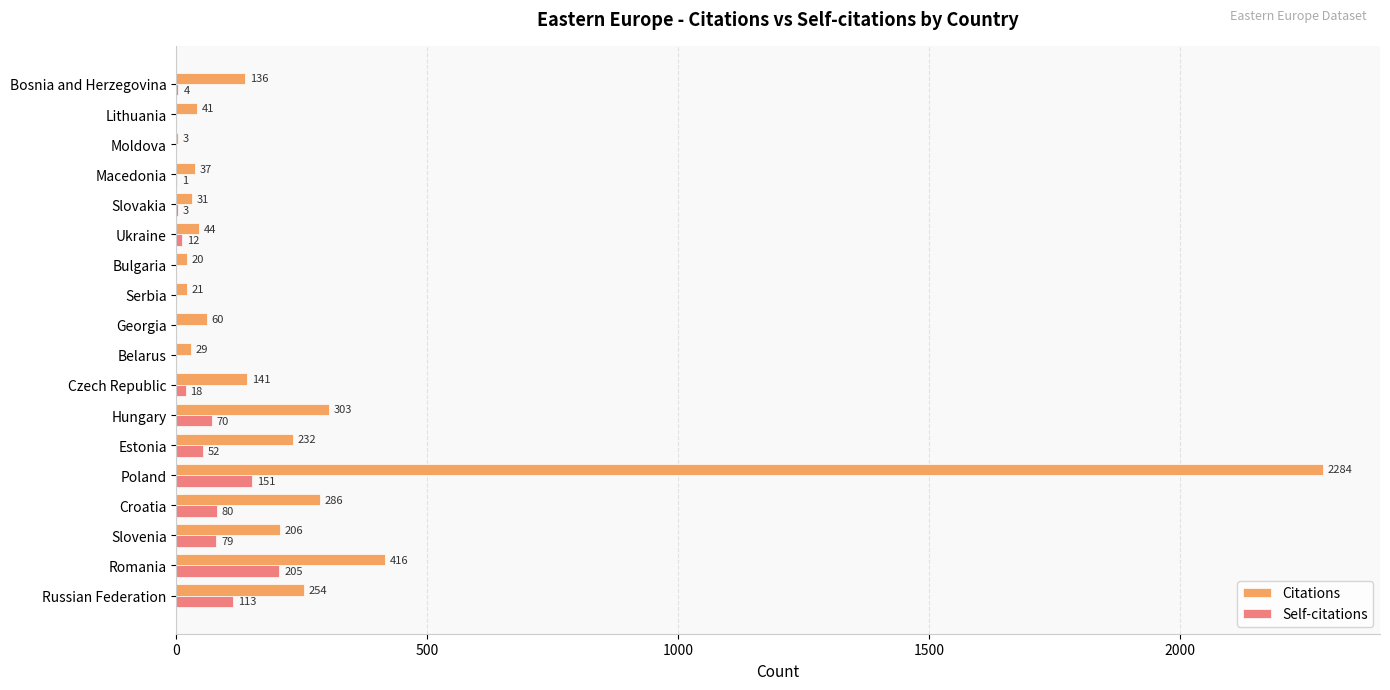

What is the sum of the Self-citations values at Bulgaria and Bosnia and Herzegovina?

4